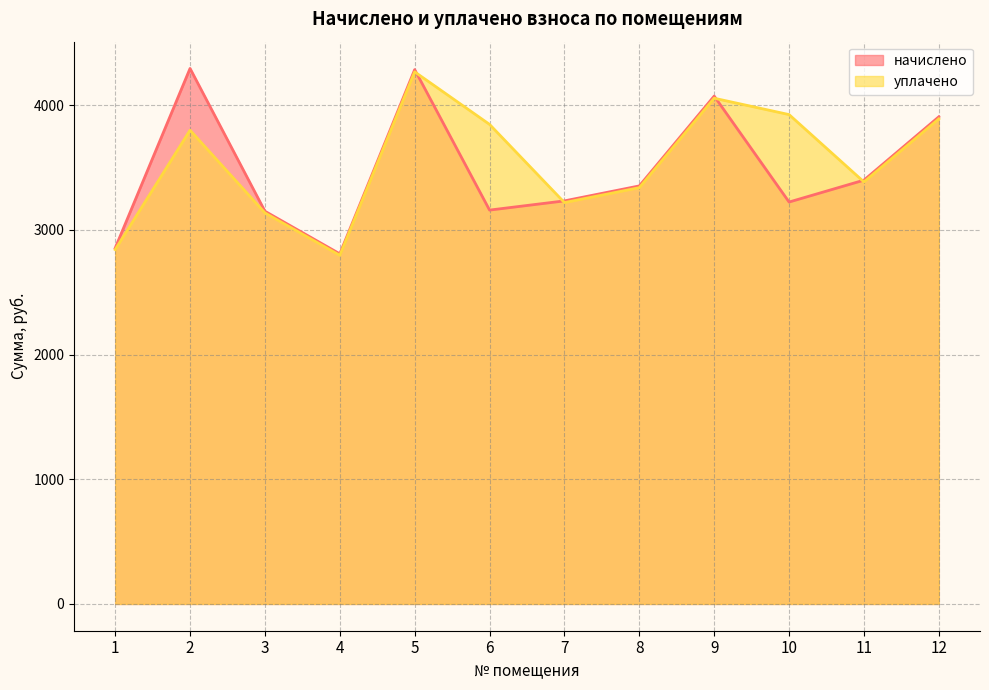

How many intersections are there between уплачено and начислено?

4